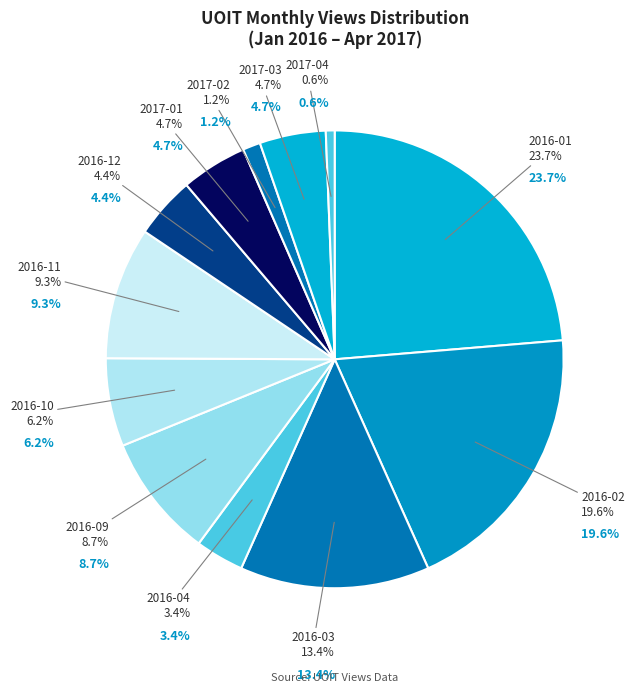

True or false: 2016-03 accounts for 2% of the total.

False